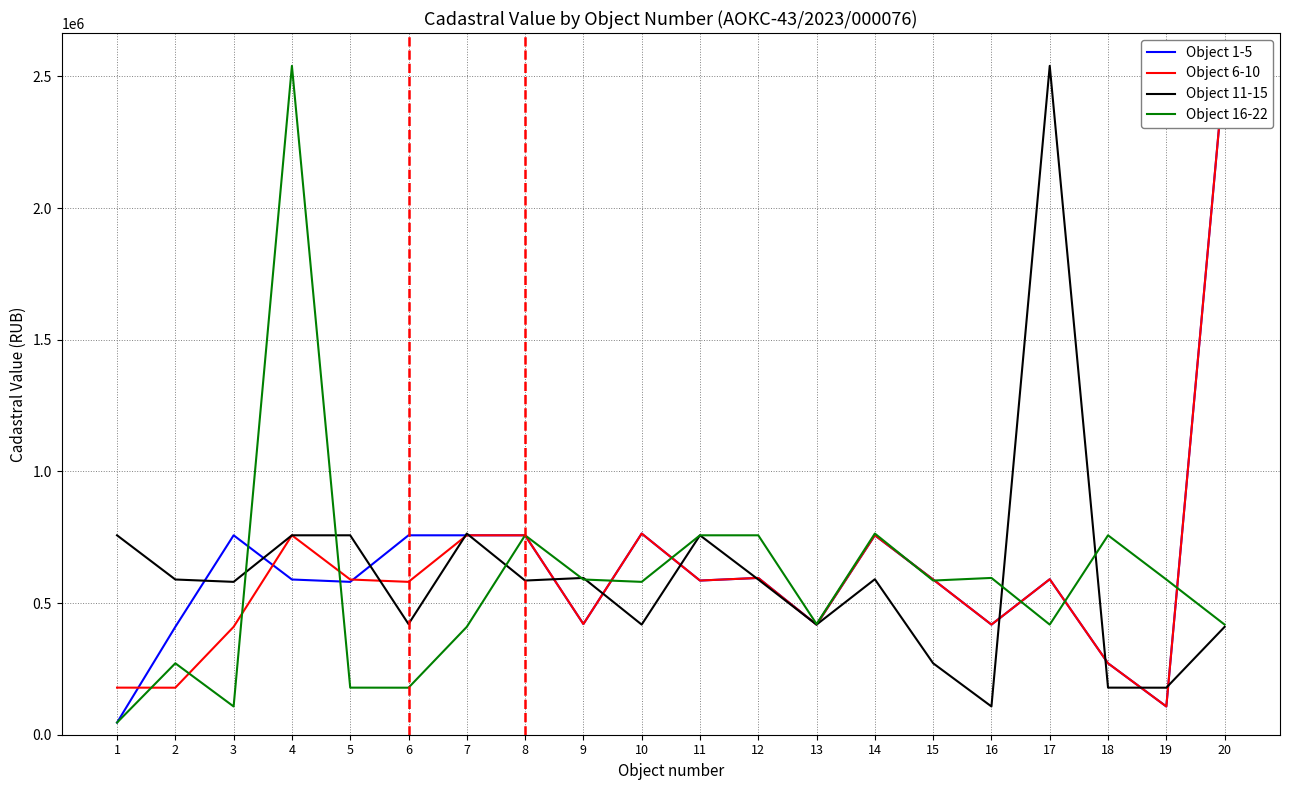

What is the value of the Object 1-5 point at the 1st from the left?

46085.1